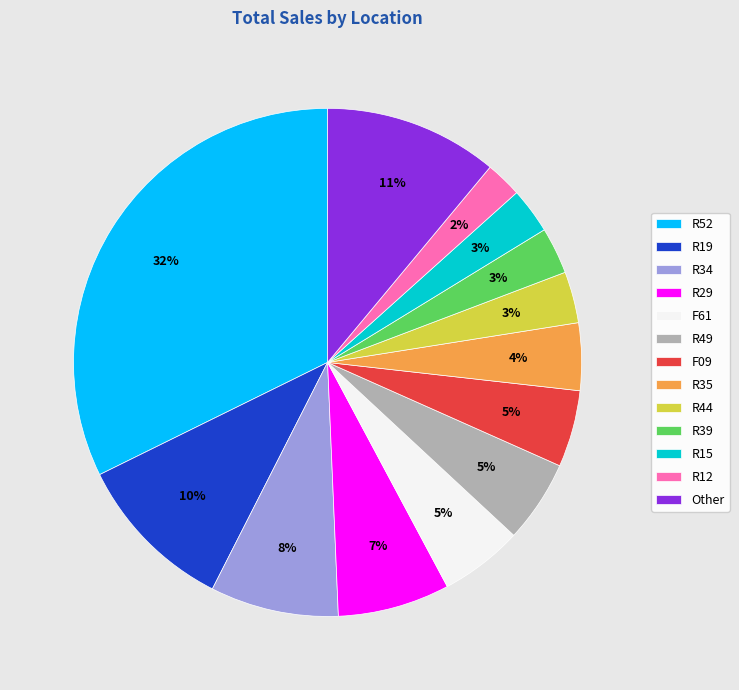

How many slices are in this pie chart?

13